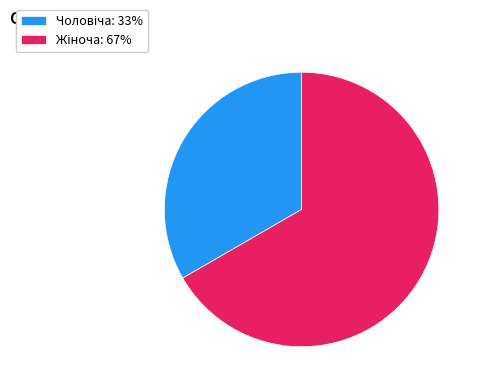

Is there any slice that represents more than half of the pie?

Yes